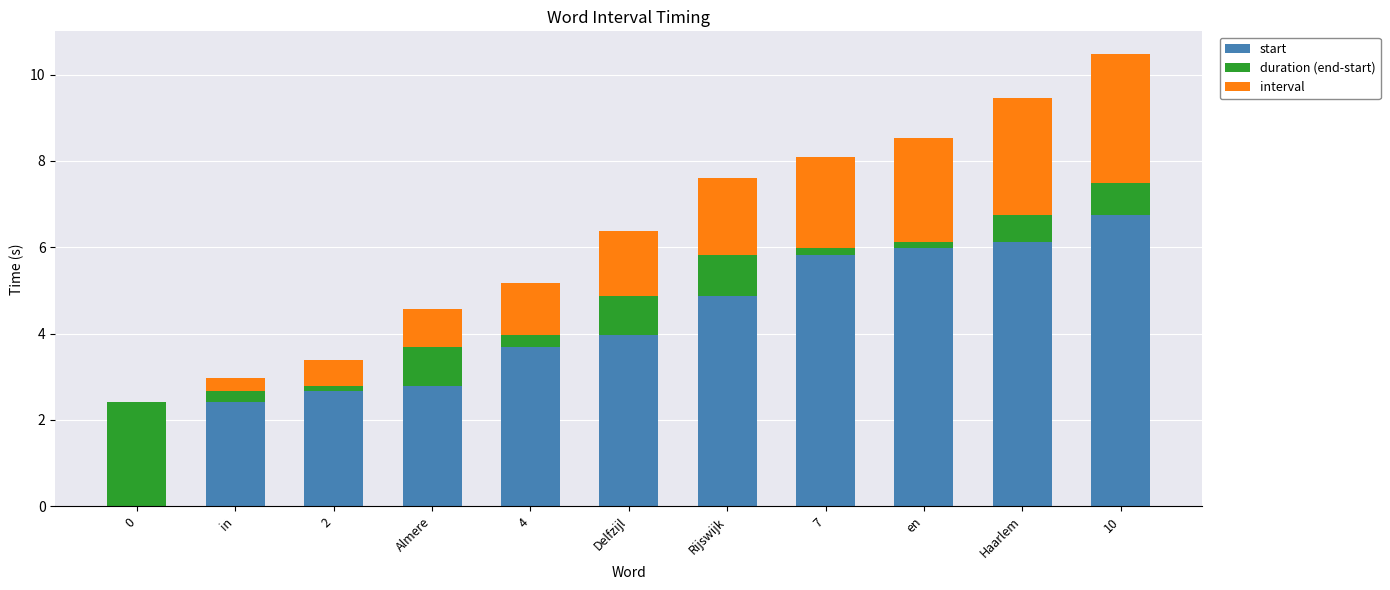

What is the maximum value for start?

6.8